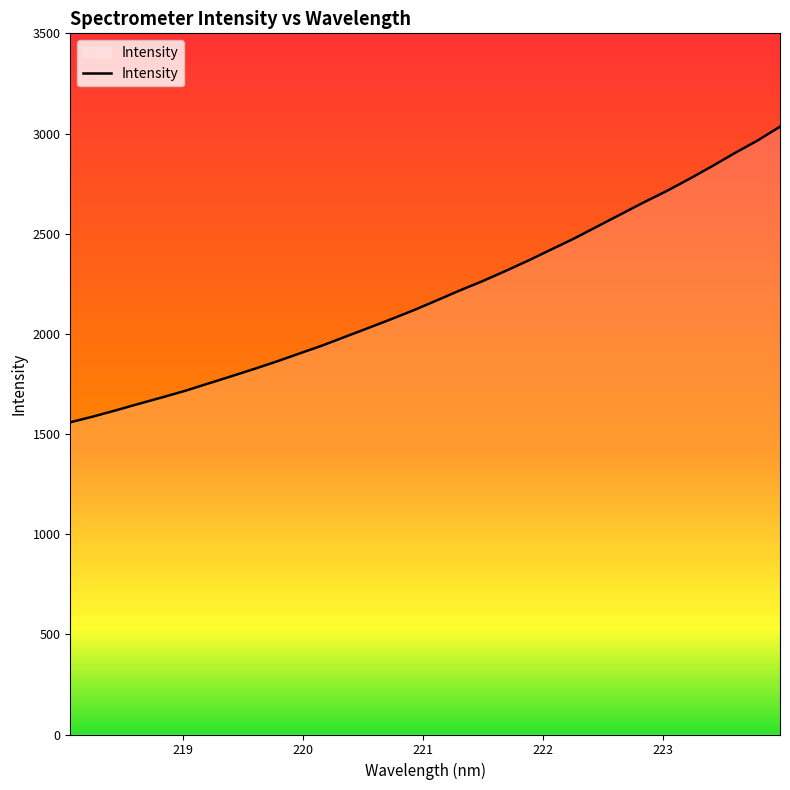

What is the maximum value shown in the chart?

3033.9